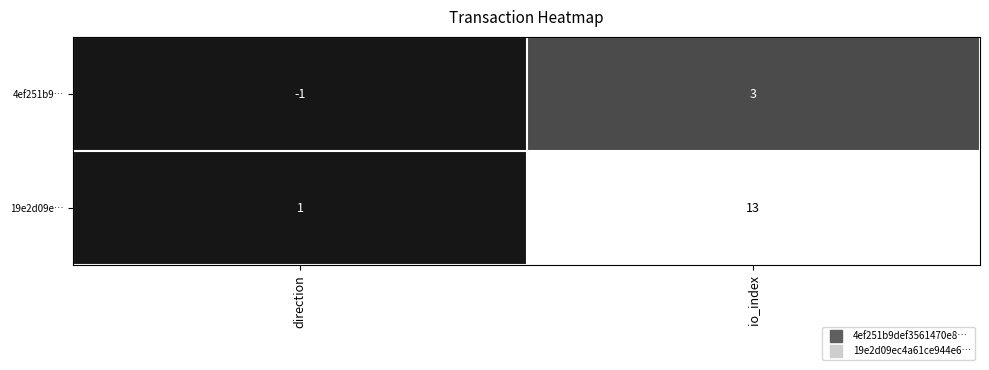

Which series has the largest range (max minus min)?

19e2d09e…